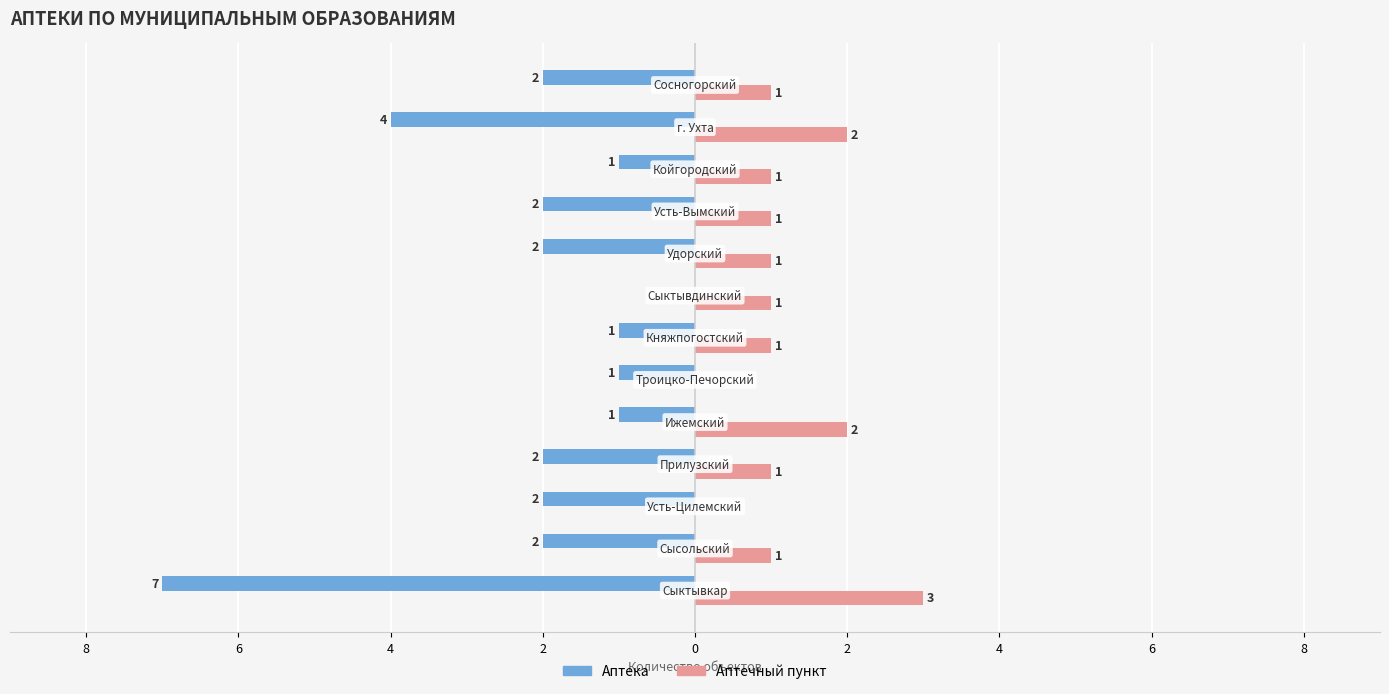

How many Аптечный пункт values are between 1 and 2?

10